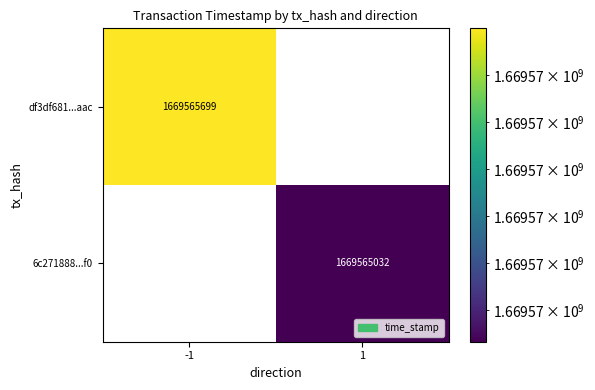

List the series in order of their overall mean, lowest first.

6c271888e76827fb143cf6551de856a86e099f0, df3df681272ca492b3b6ca137ad1a9c333d2aac